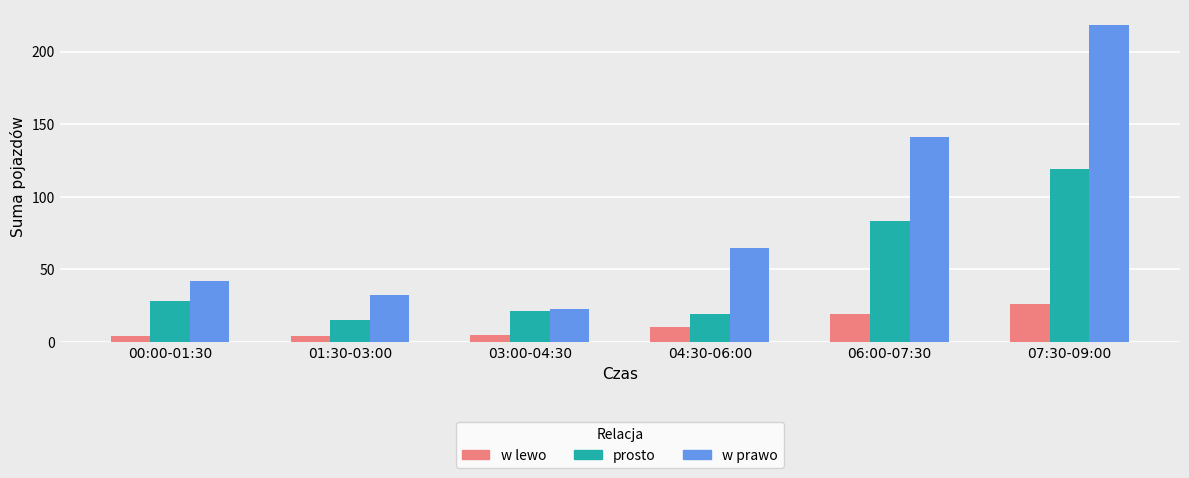

What position from the right is 06:00-07:30?

2